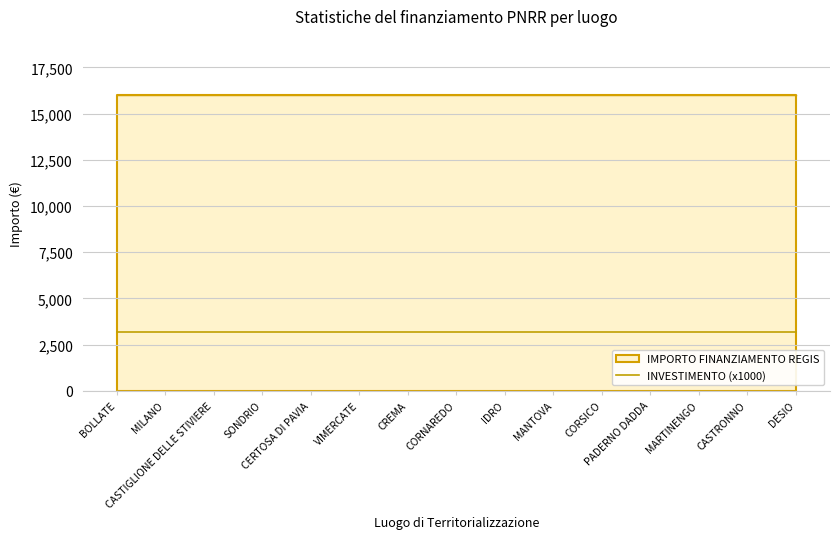

At which label is INVESTIMENTO closest to 3?

BOLLATE